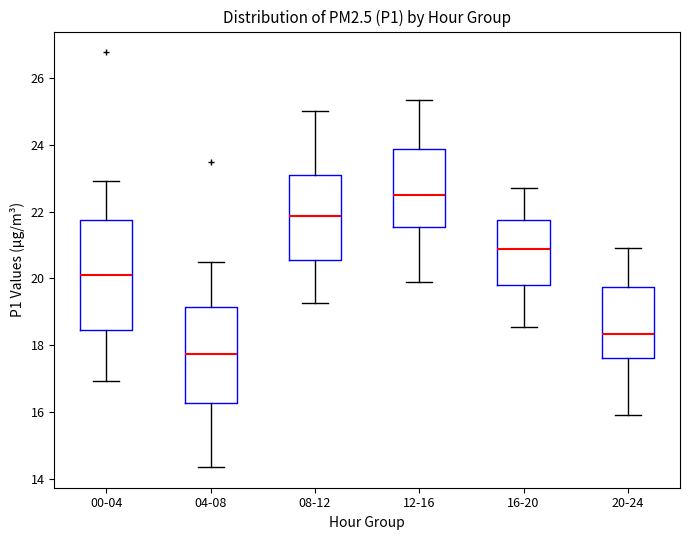

Reading left to right, transcribe this box plot: for each box, give where its median line is, the range the box spans, and where its two whiskers end, as read against the y-axis. The values are not printed on the chart, so give them approximately, as read against the axis.

00-04: median 20.2, box 18.4 to 21.8, whiskers 17.0 to 23.0
04-08: median 17.8, box 16.2 to 19.2, whiskers 14.4 to 20.6
08-12: median 21.8, box 20.6 to 23.2, whiskers 19.2 to 25.0
12-16: median 22.6, box 21.6 to 23.8, whiskers 20.0 to 25.4
16-20: median 20.8, box 19.8 to 21.8, whiskers 18.6 to 22.8
20-24: median 18.4, box 17.6 to 19.8, whiskers 16.0 to 21.0